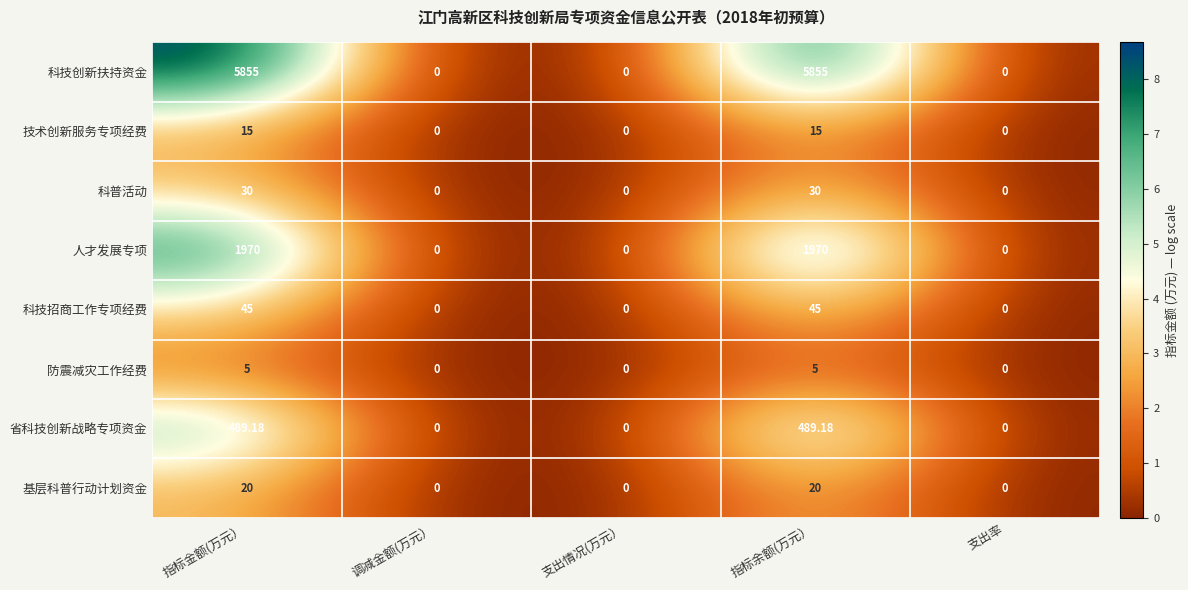

Rank the series at 指标余额(万元） from highest to lowest value.

科技创新扶持资金, 人才发展专项, 省科技创新战略专项资金, 科技招商工作专项经费, 科普活动, 基层科普行动计划资金, 技术创新服务专项经费, 防震减灾工作经费